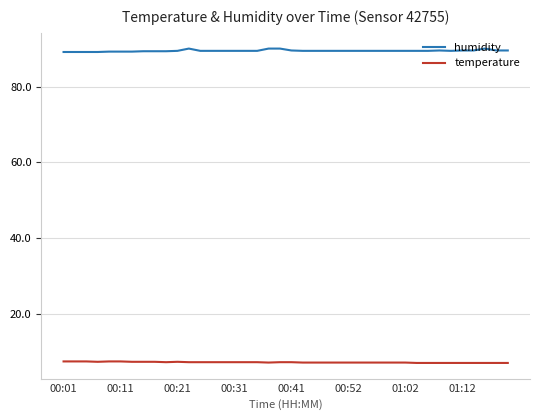

What is the maximum value shown in the chart?

90.0